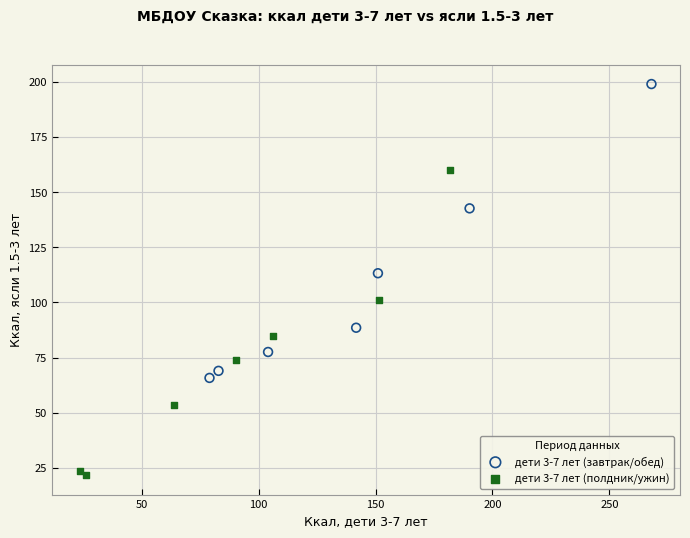

Which series reaches the minimum Y coordinate?

дети 3-7 лет (полдник/ужин)